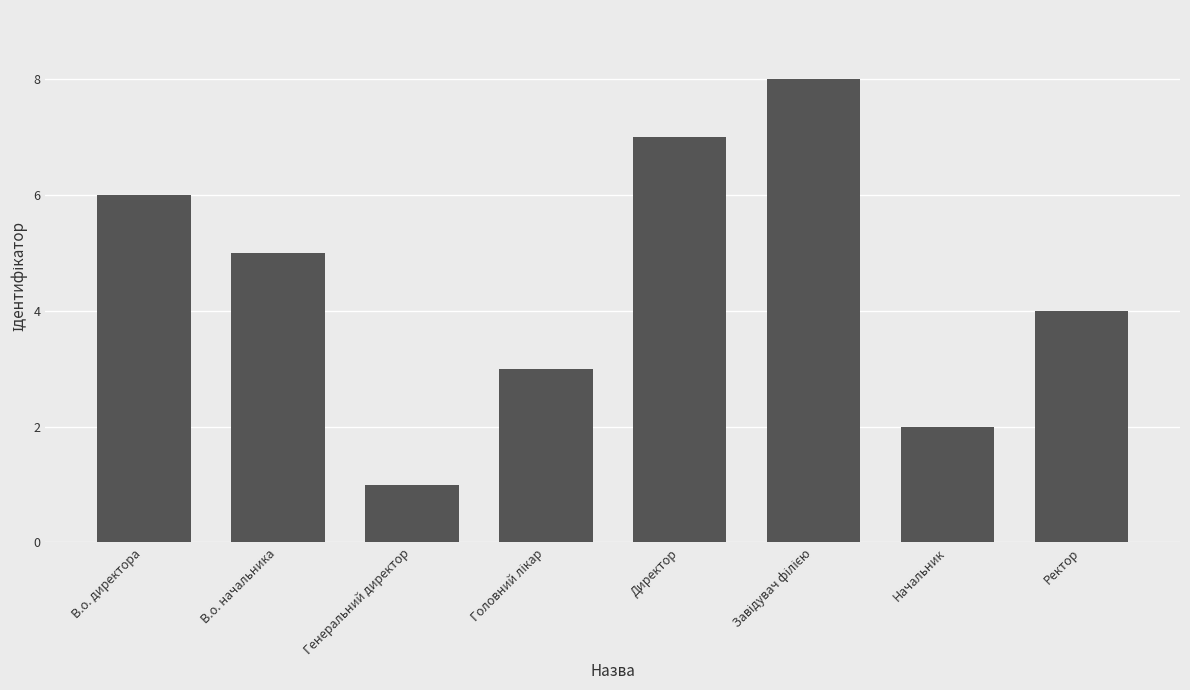

What is the sum of all values?

36